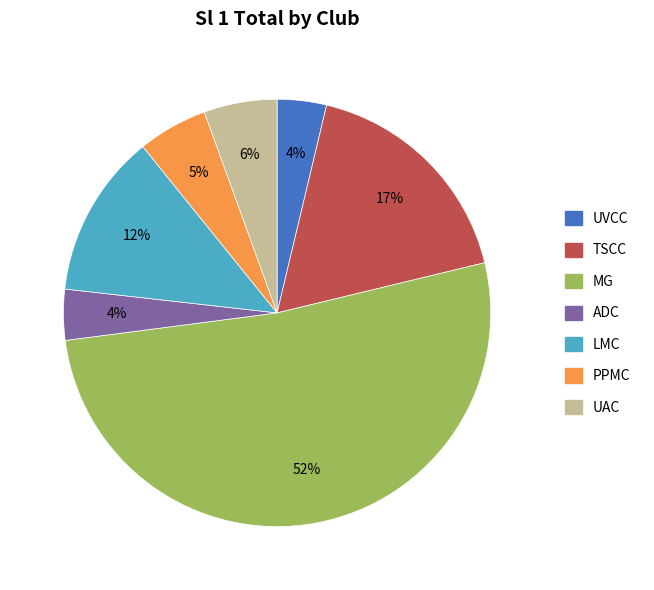

Does any single category account for the majority?

Yes